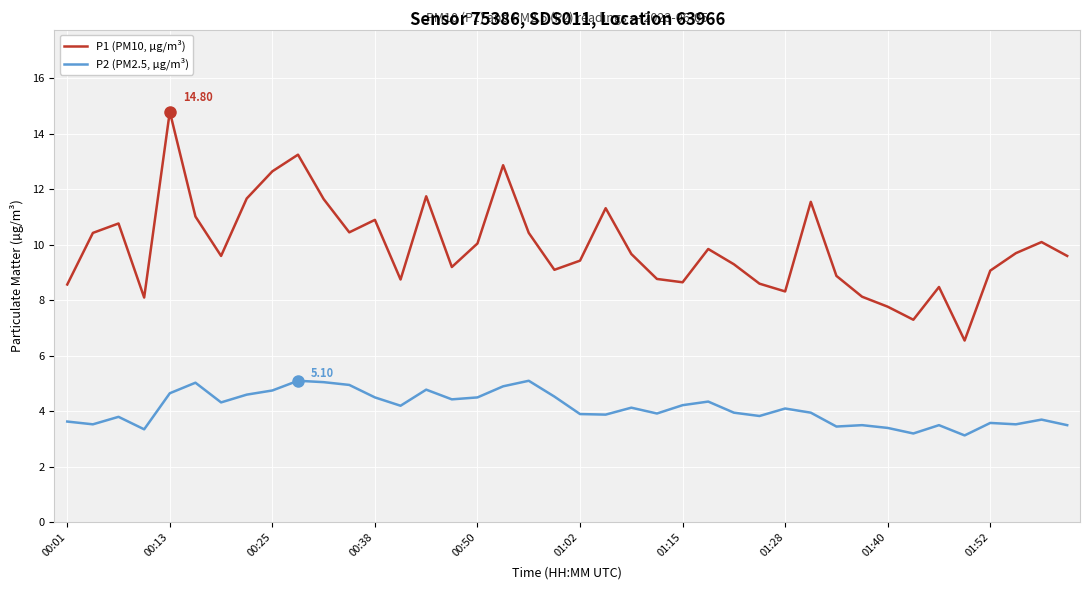

How many lines are shown in the chart?

2